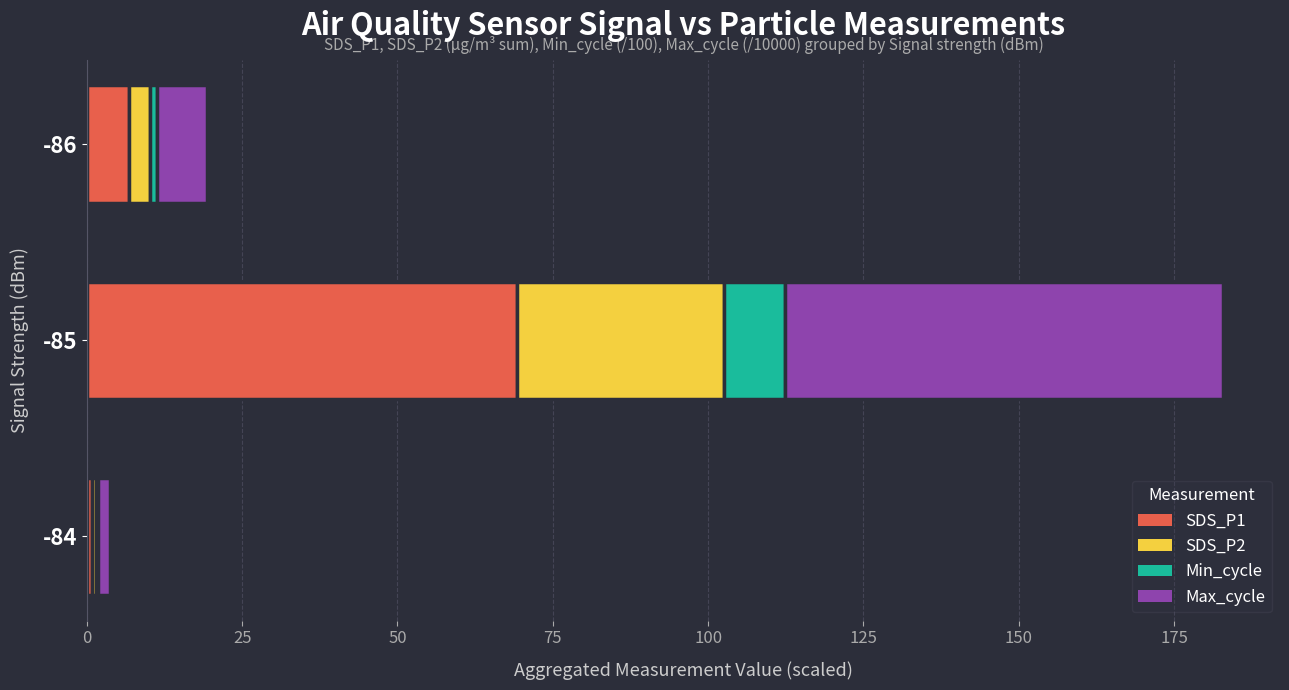

At which category is the sum across all series the highest?

-85